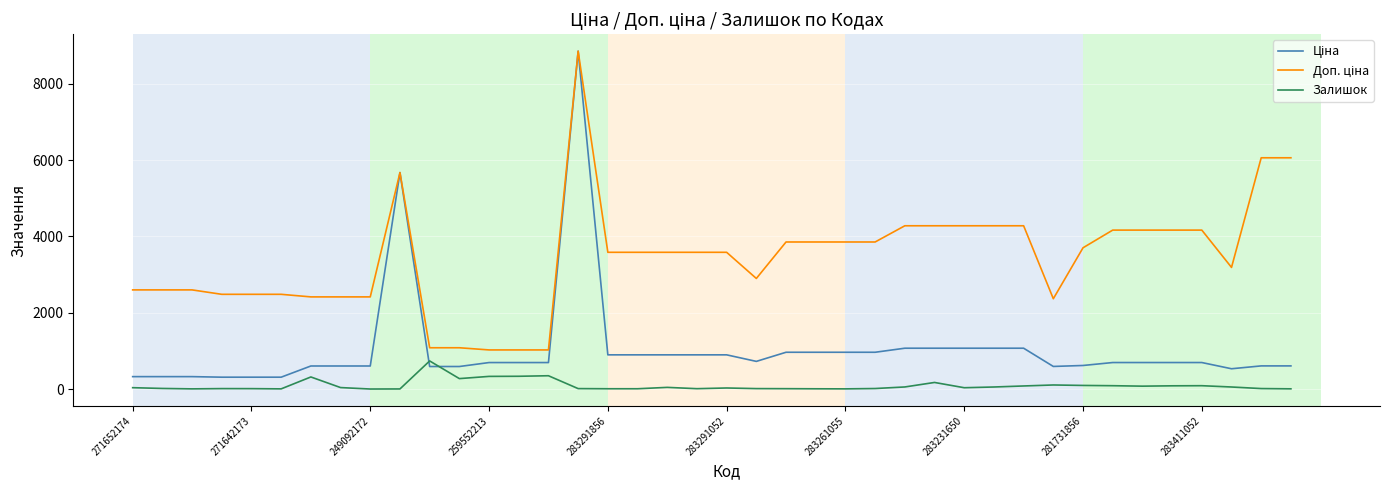

What is the maximum value shown in the chart?

8856.7